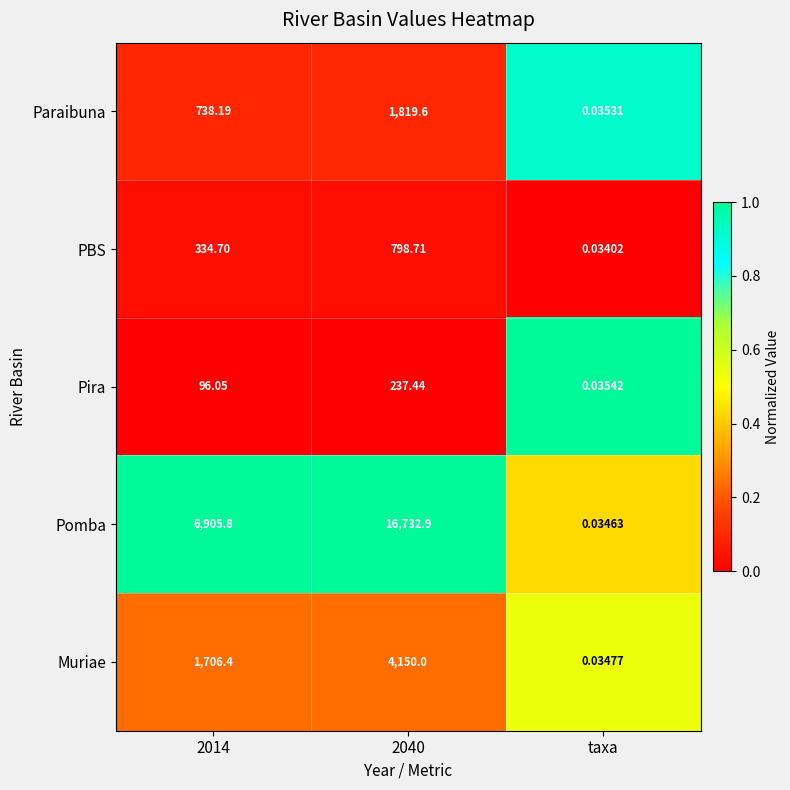

Which series has the widest spread of values?

Pomba